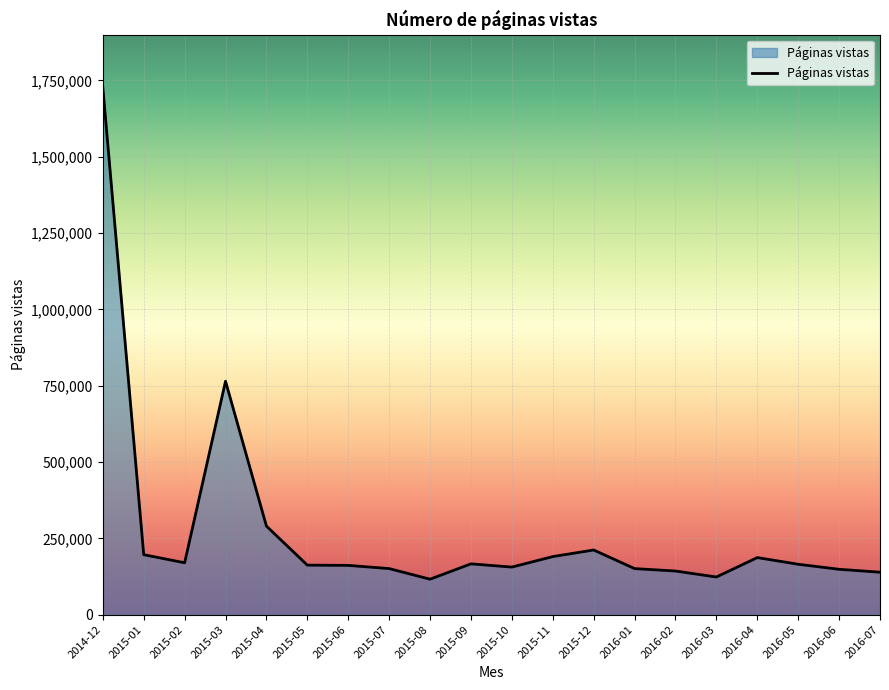

Between 2015-02 and 2015-04, which is larger?

2015-04